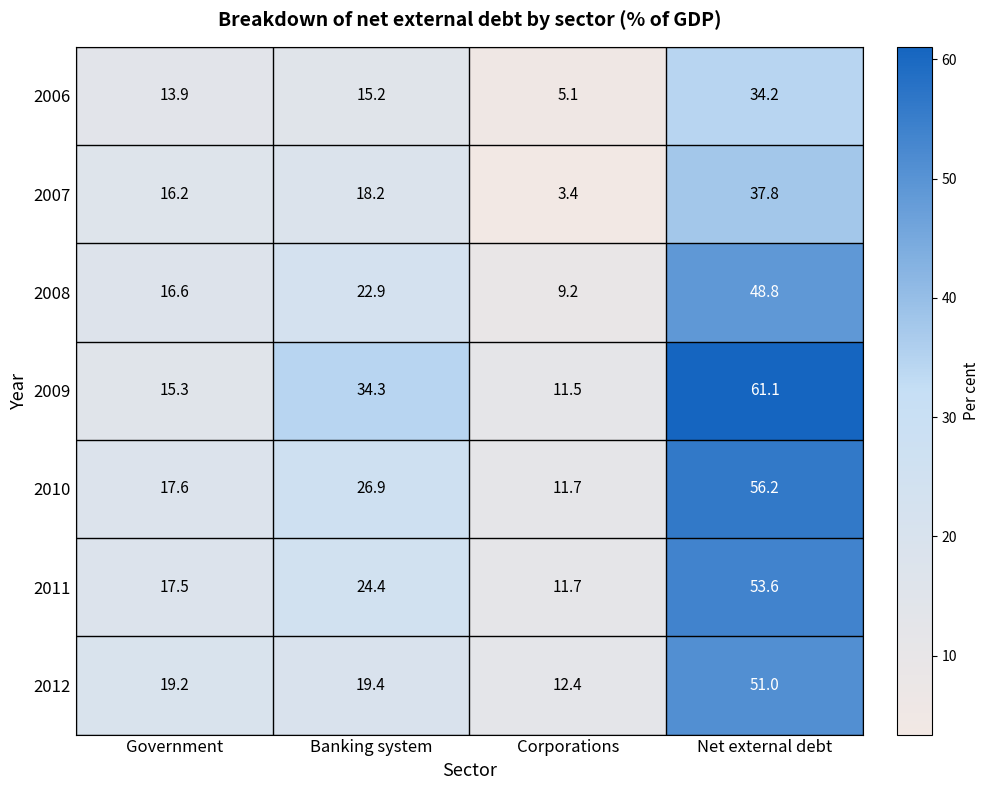

The 2010 series shows 11.7 at Corporations. True or false?

True